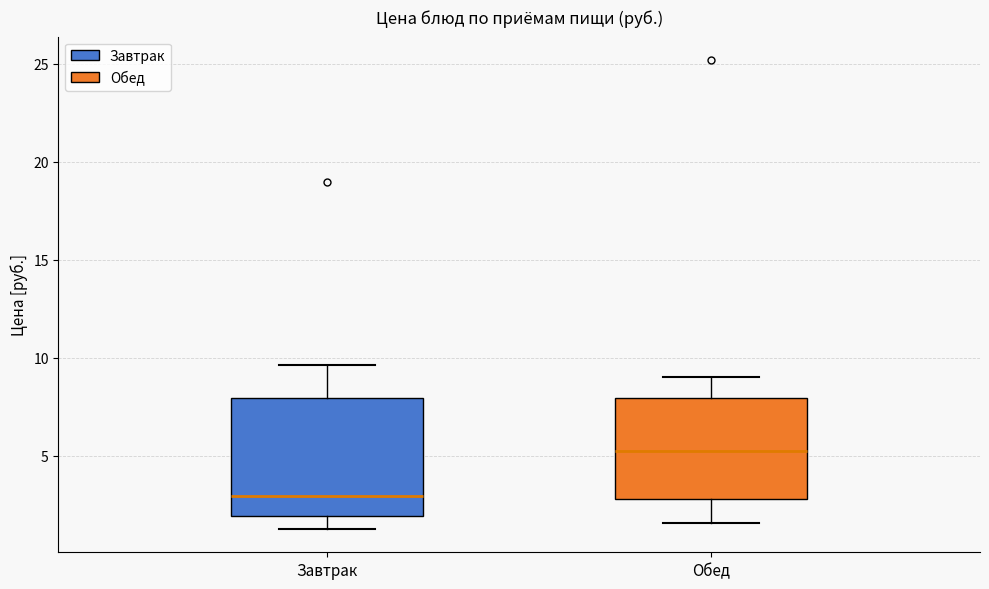

Reading left to right, transcribe this box plot: for each box, give where its median line is, the range the box spans, and where its two whiskers end, as read against the y-axis. The values are not printed on the chart, so give them approximately, as read against the axis.

Завтрак: median 3.0, box 2.0 to 8.0, whiskers 1.5 to 9.5
Обед: median 5.0, box 3.0 to 8.0, whiskers 1.5 to 9.0